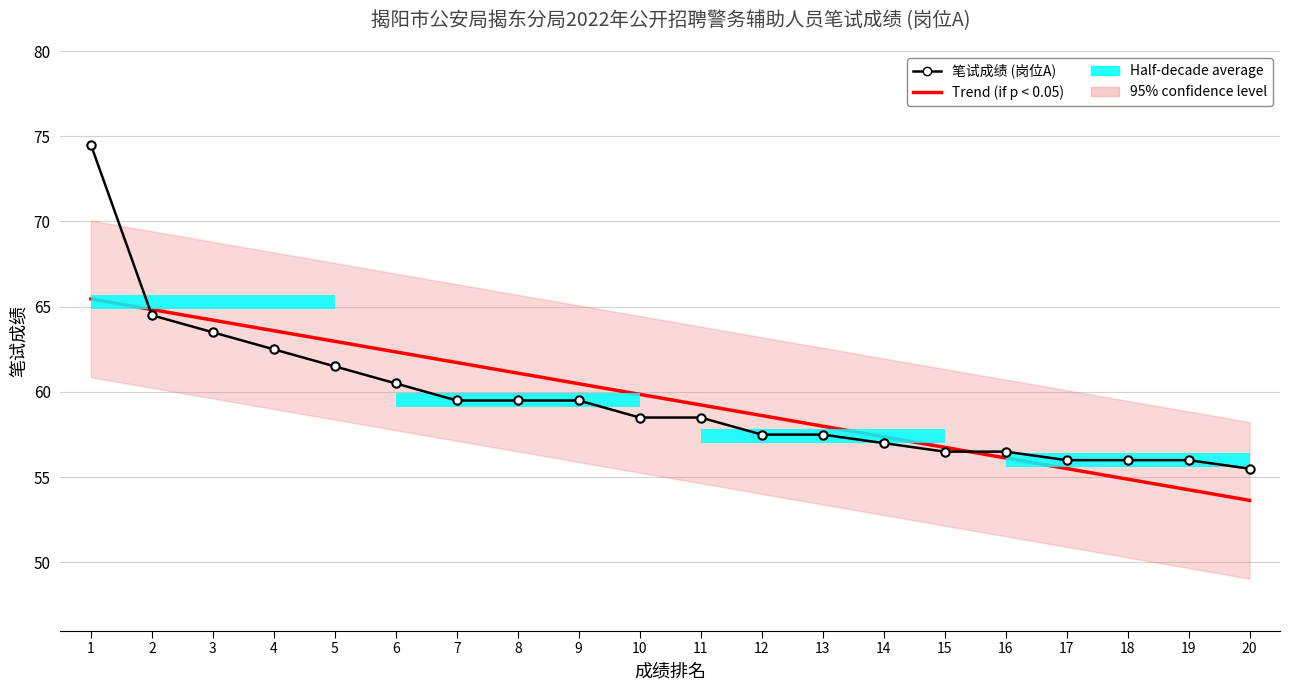

What is the difference between the maximum and minimum values?

19.0